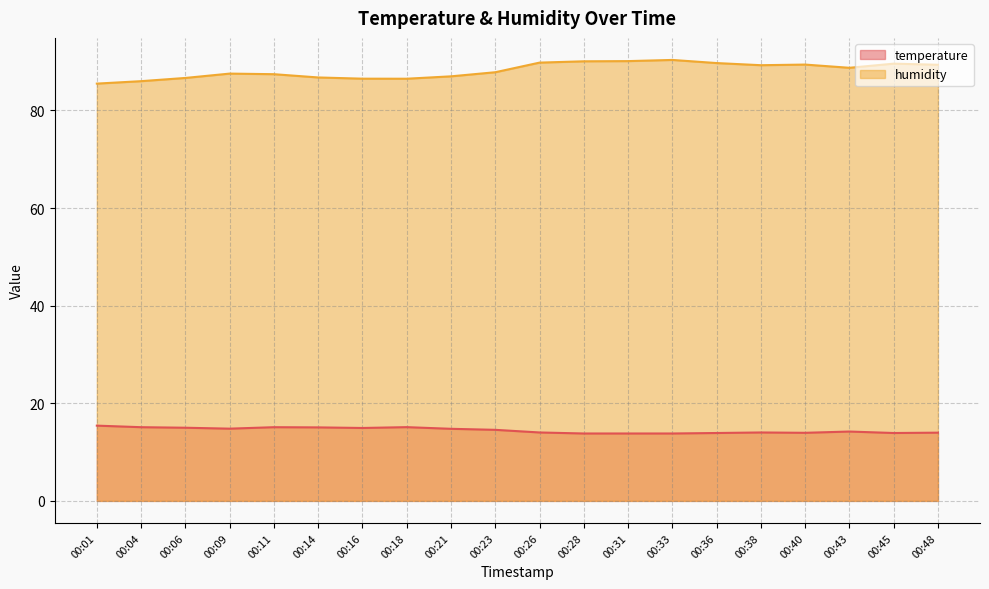

Which category has the lowest value in the temperature series?

00:28